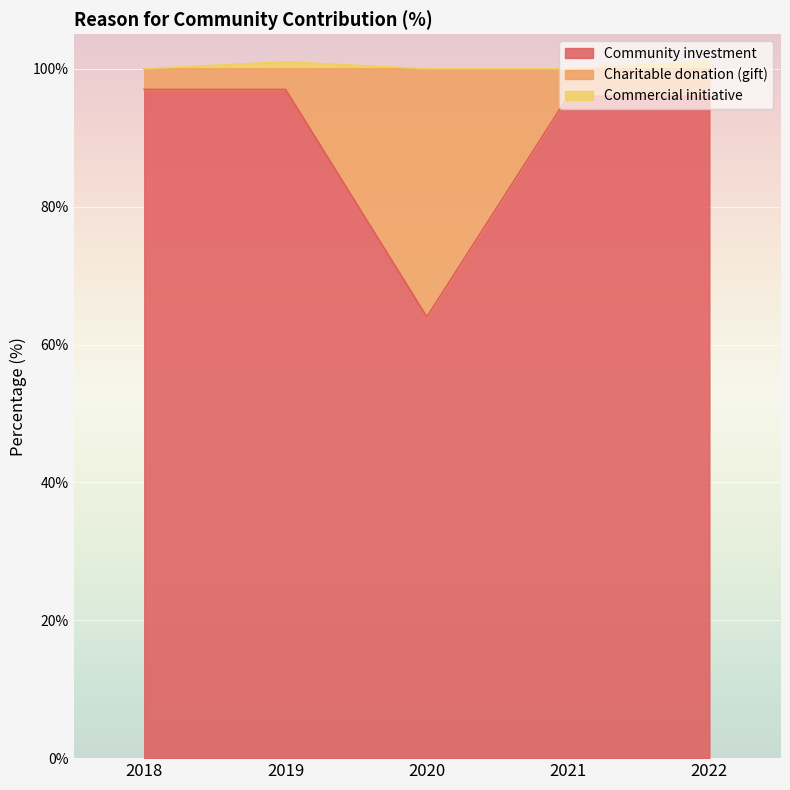

List the series in order of their overall mean, lowest first.

Community investment, Commercial initiative